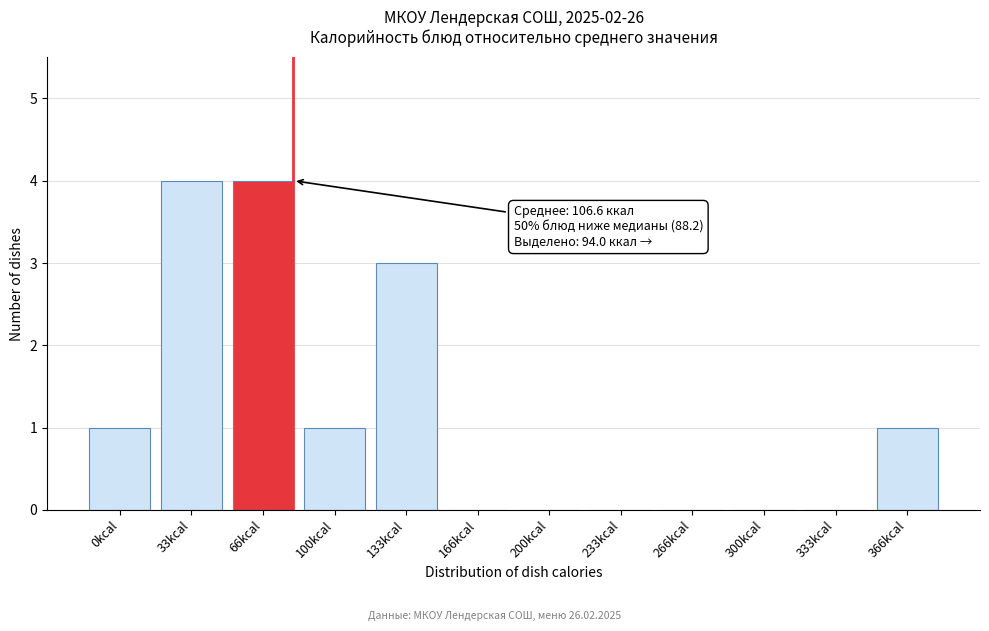

Reading right to left, what are all the values shown in this chart?

366kcal=1	333kcal=0	300kcal=0	266kcal=0	233kcal=0	200kcal=0	166kcal=0	133kcal=3	100kcal=1	66kcal=4	33kcal=4	0kcal=1